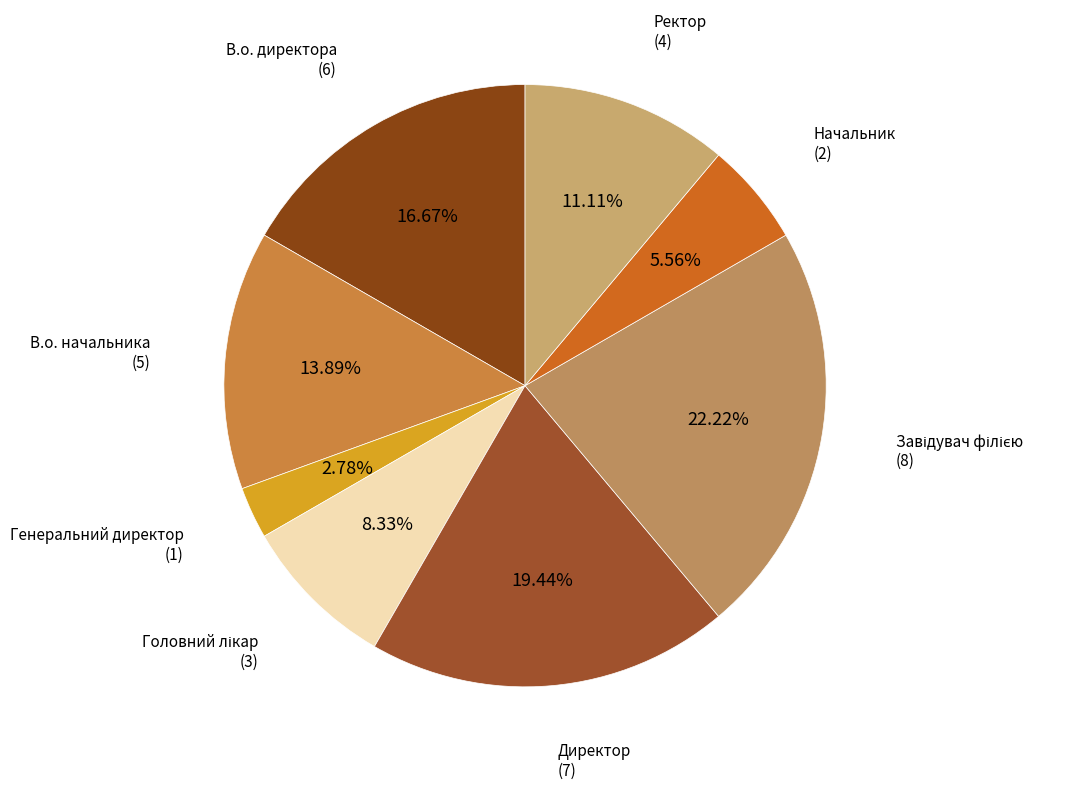

Count the number of slices in the pie.

8